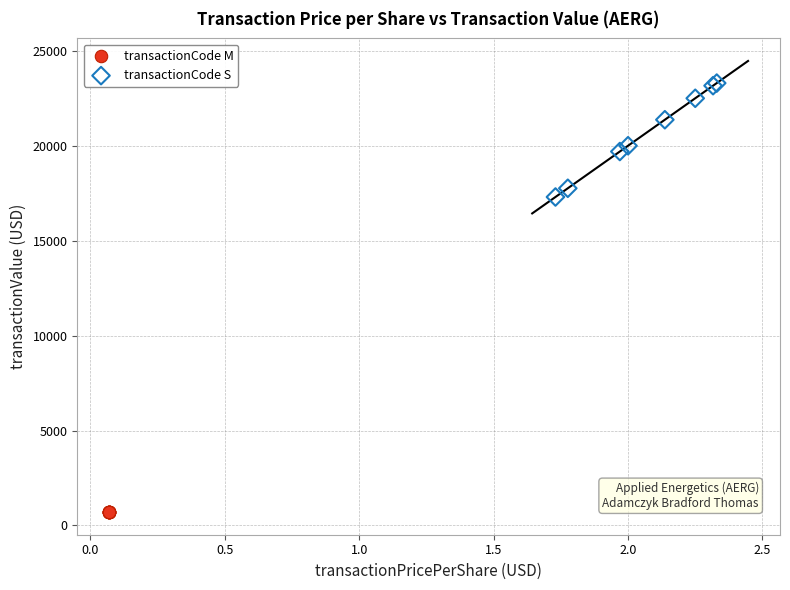

Which series reaches the maximum Y coordinate?

transactionCode S